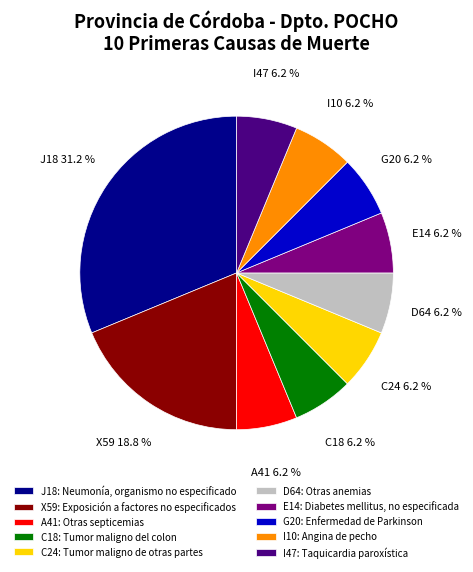

Approximately how many times larger is the value at E14: Diabetes mellitus, no especificada compared to X59: Exposición a factores no especificados?

0.3